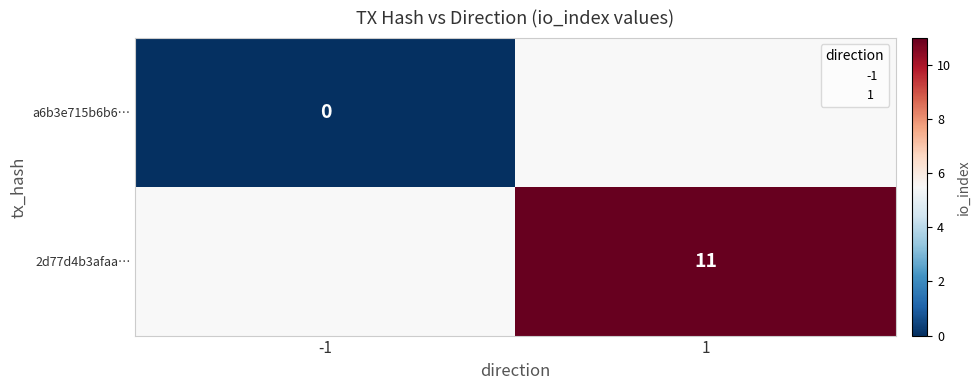

How many series are shown in this chart?

2